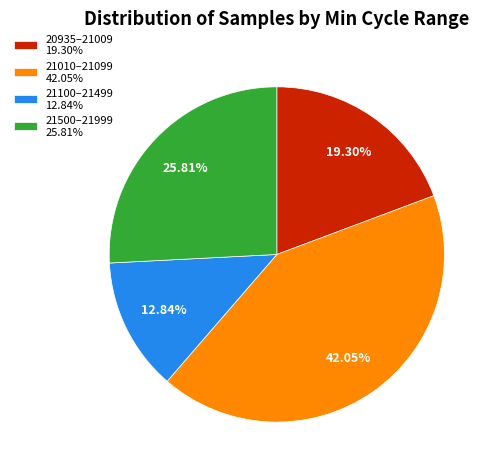

What is the ratio of the value at 21500–21999 25.81% to the value at 21100–21499 12.84%?

2.0